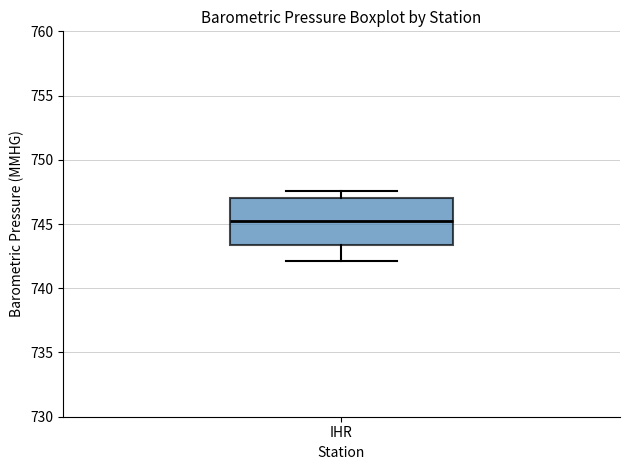

Read this box plot against the y-axis: the position of the median line, the range covered by the box, and the ends of both whiskers. The values are not printed on the chart, so give them approximately, as read against the axis.

median 745.0, box 743.5 to 747.0, whiskers 742.0 to 747.5